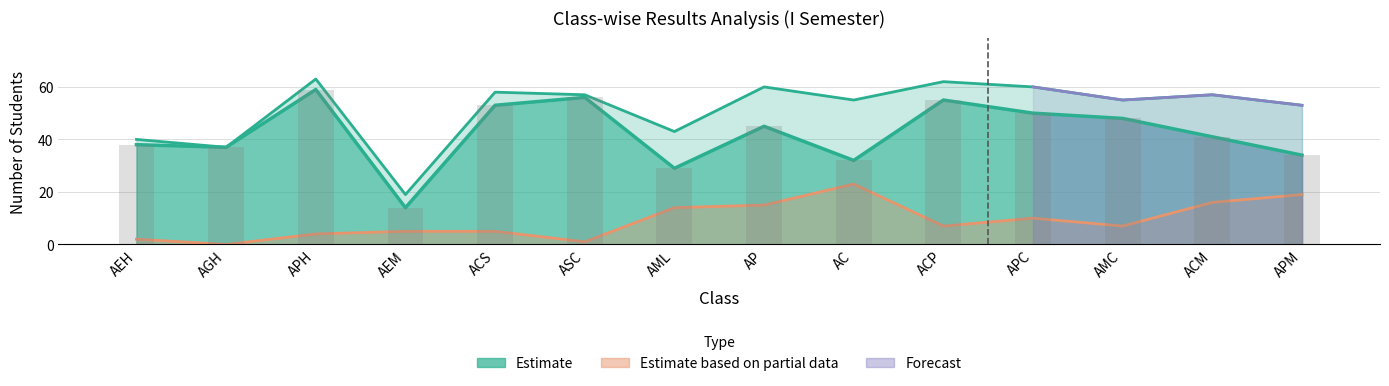

What is the sum of the Passed (Bar) values at AC and ACP?

87